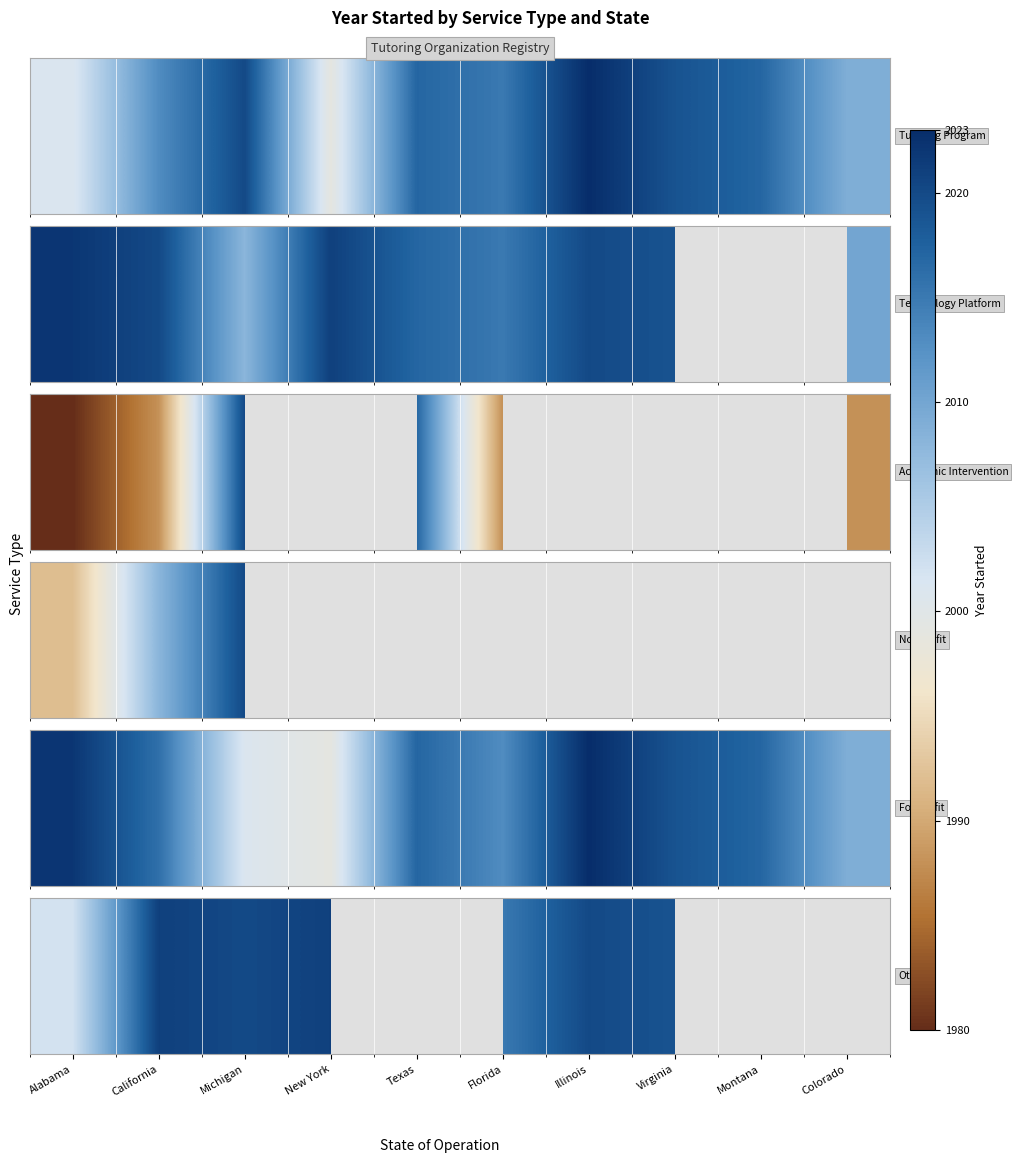

Approximately how many times larger is the value at Michigan compared to California?

1.0